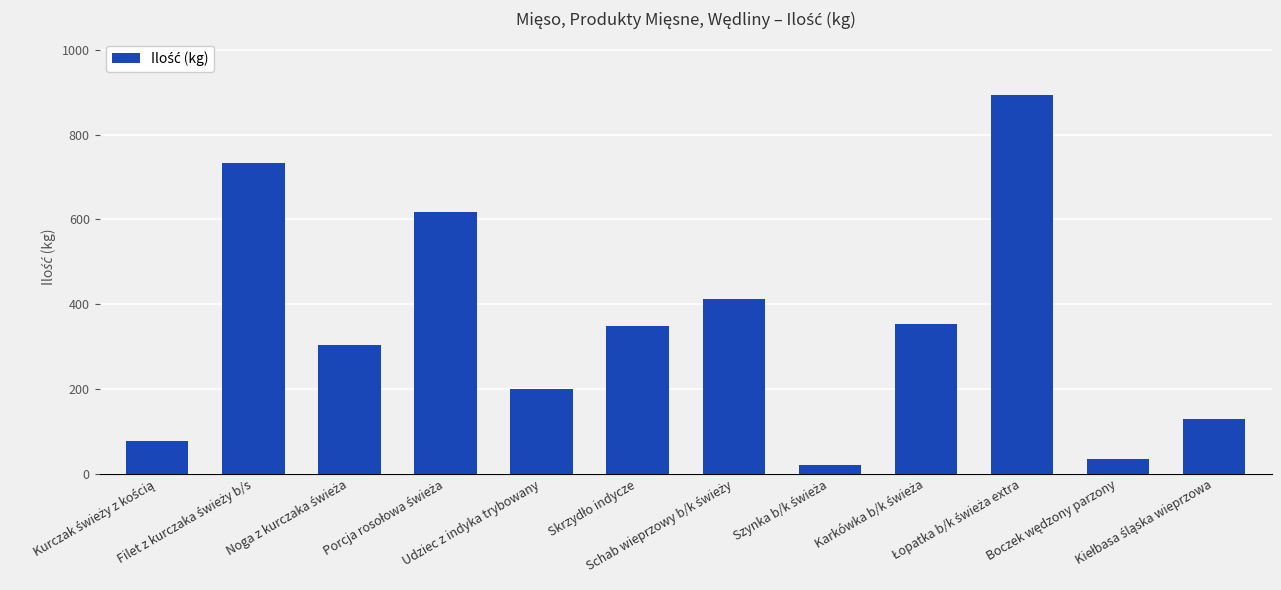

Reading left to right, list all the values displayed in this chart.

77	732	305	618	200	348	412	20	353	892	35	129